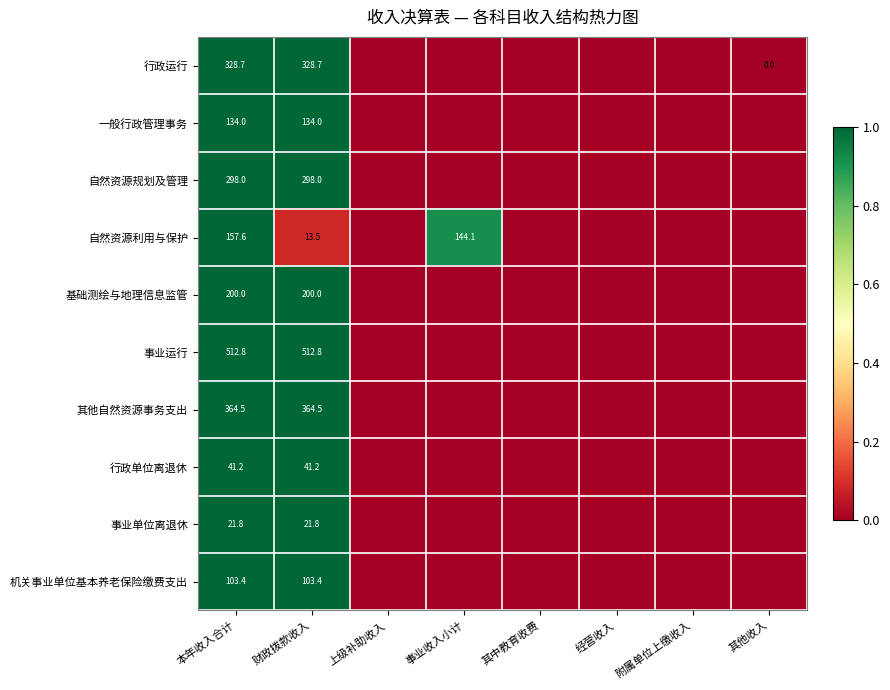

What is the total value across all series at 本年收入合计?

2162.0